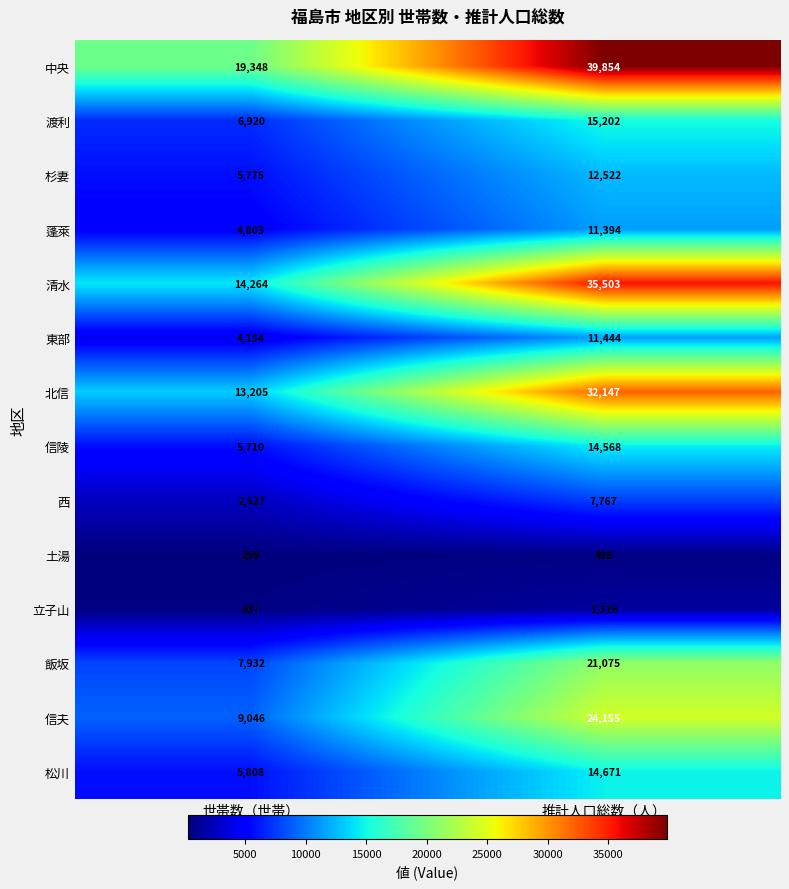

Reading left to right, list all the values displayed in this chart.

中央: 19348	39854
渡利: 6920	15202
杉妻: 5775	12522
蓬萊: 4803	11394
清水: 14264	35503
東部: 4154	11444
北信: 13205	32147
信陵: 5710	14568
西: 2527	7767
土湯: 259	498
立子山: 437	1316
飯坂: 7932	21075
信夫: 9046	24155
松川: 5808	14671